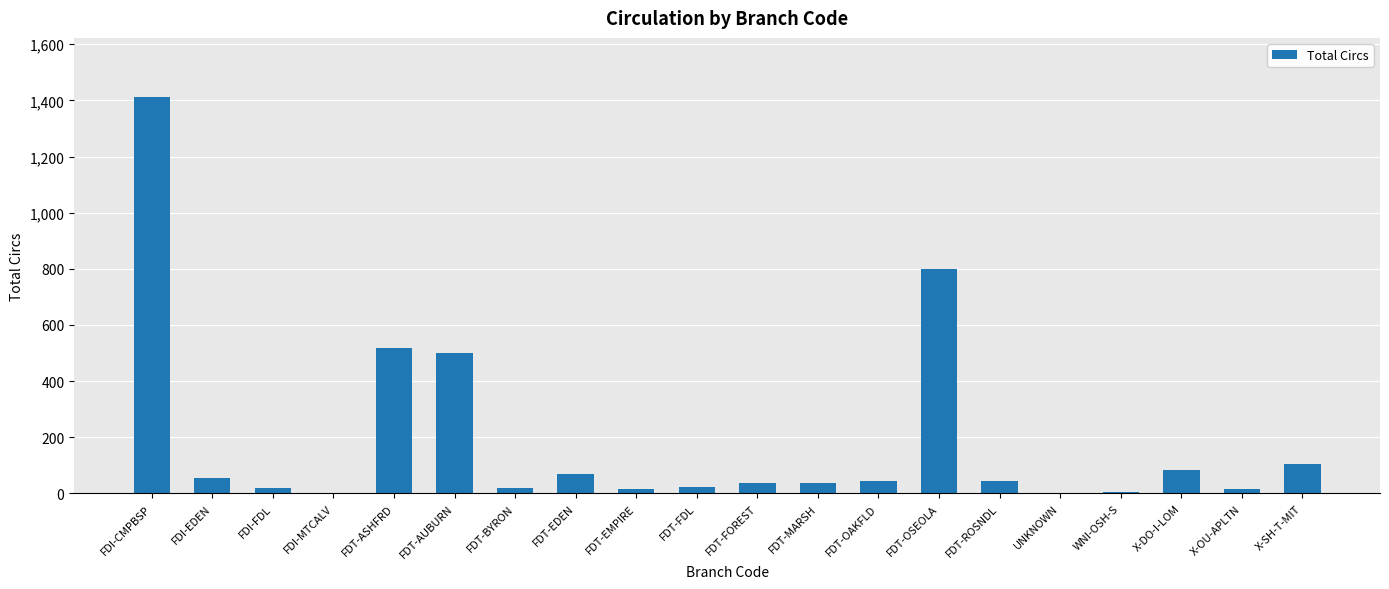

Is it true that the value at X-DO-I-LOM is 82?

True